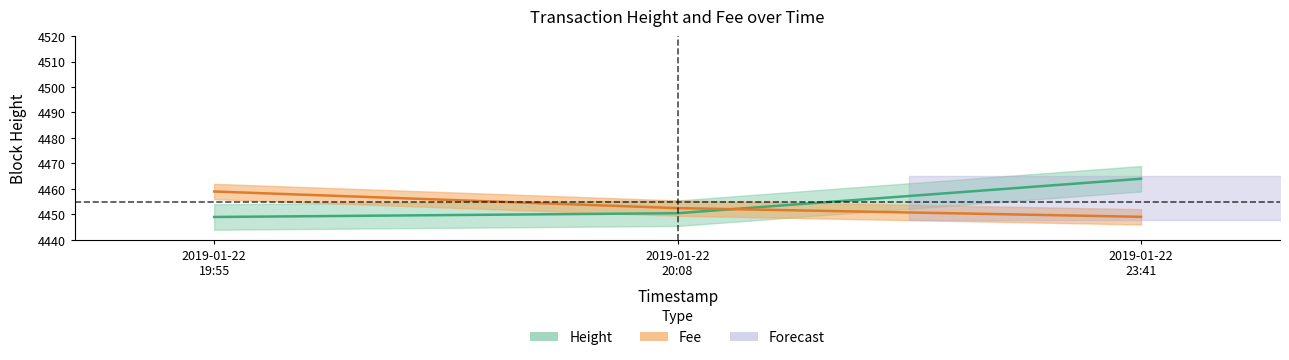

At how many categories does at least one series exceed 4456?

2